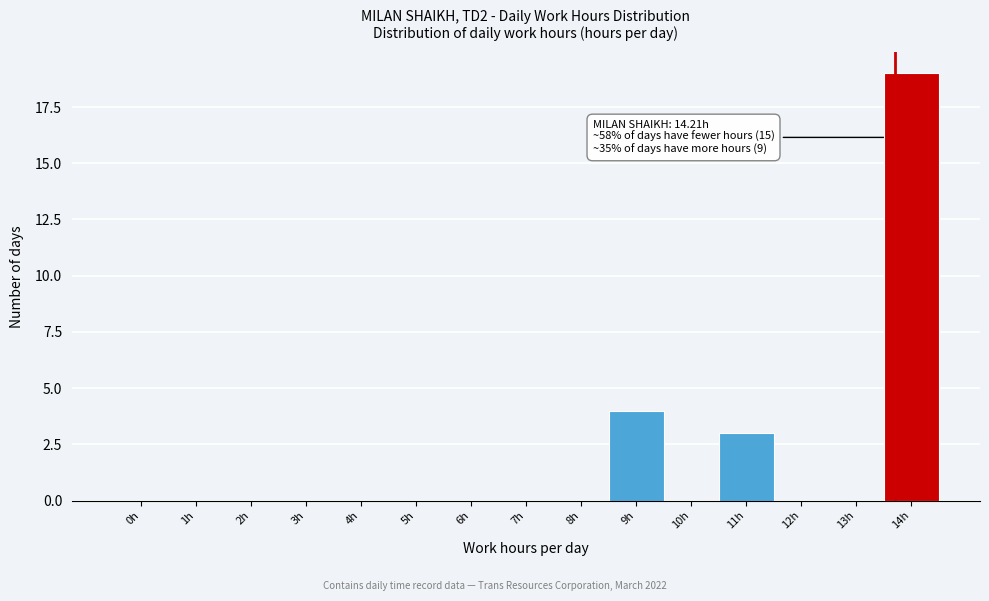

Reading left to right, transcribe all the data shown in this chart.

0h=0	1h=0	2h=0	3h=0	4h=0	5h=0	6h=0	7h=0	8h=0	9h=4	10h=0	11h=3	12h=0	13h=0	14h=19